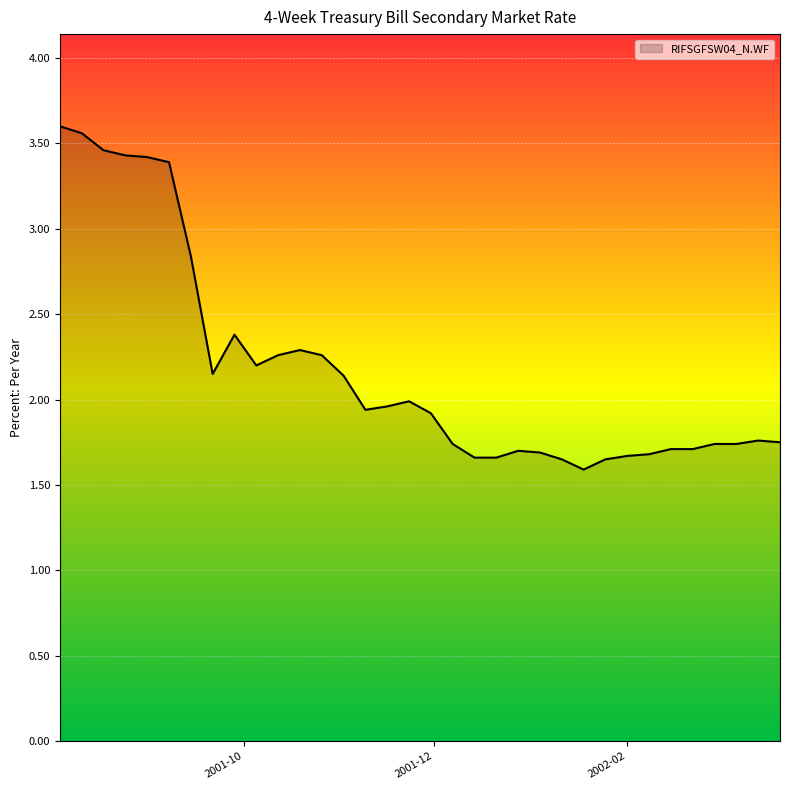

What is the greatest value displayed?

3.6